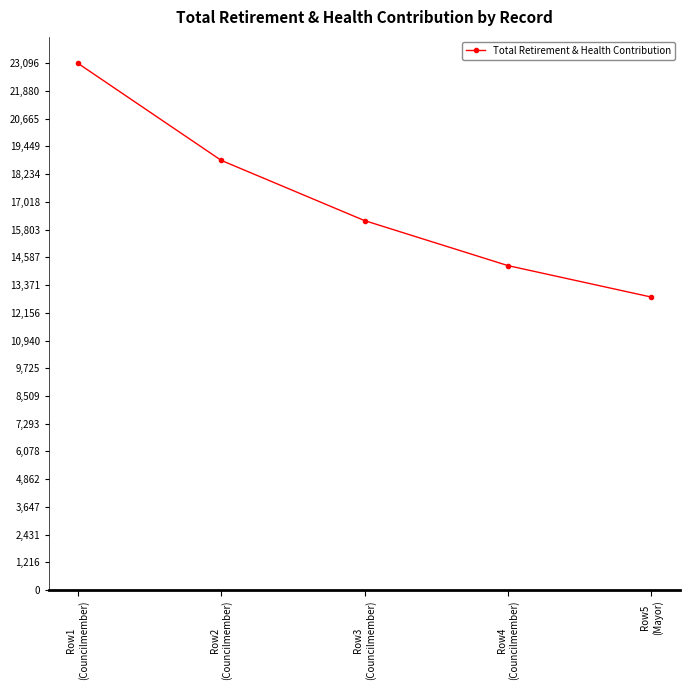

Which has a higher value, Row4
(Councilmember) or Row2
(Councilmember)?

Row2
(Councilmember)